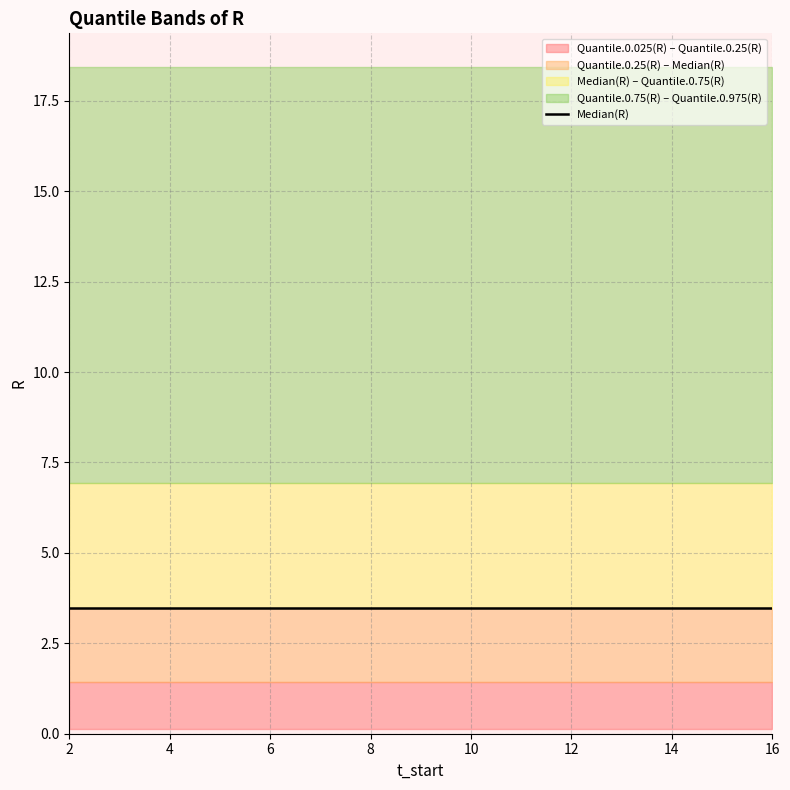

What is the sum of the Quantile.0.25(R) values at 7 and 2?

2.9